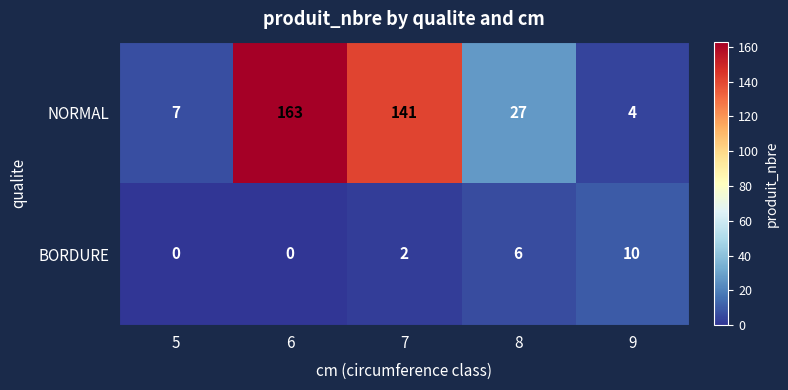

Rank the categories by NORMAL value from highest to lowest.

6, 7, 8, 5, 9